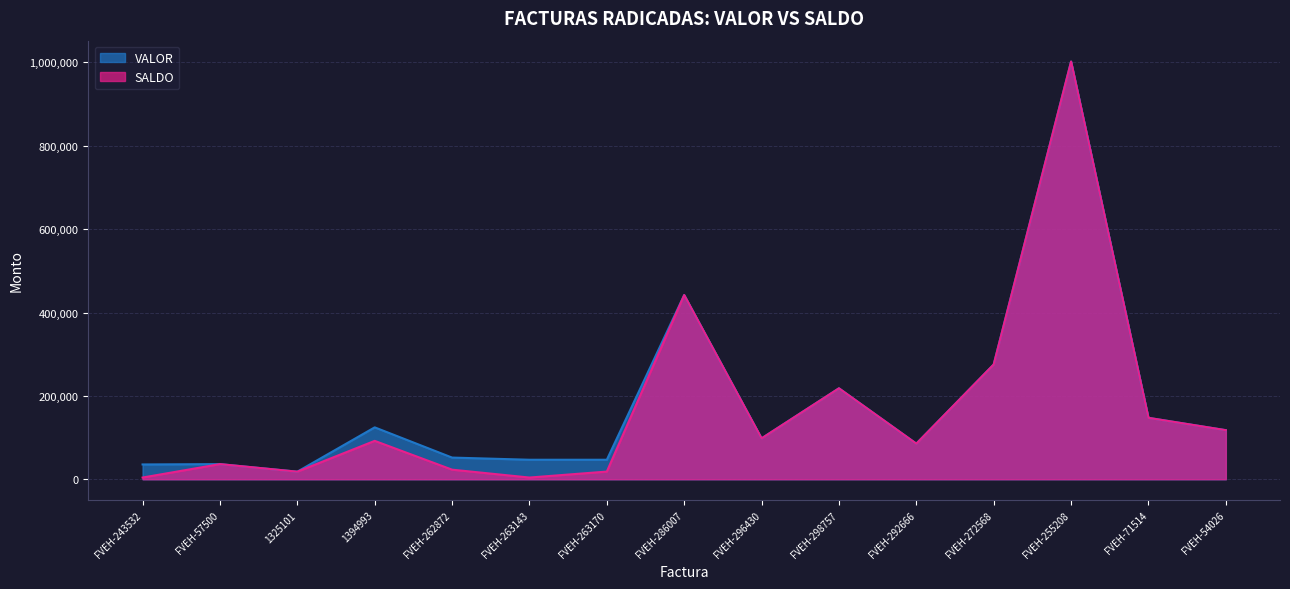

At which category is the sum across all series the highest?

FVEH-255208